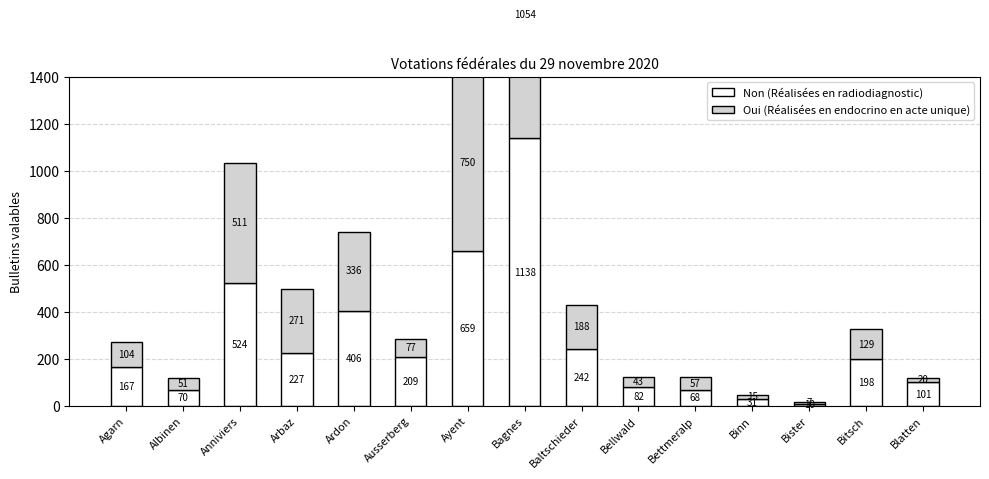

Rank the series by their average value, from lowest to highest.

Oui (Réalisées en endocrino en acte unique), Non (Réalisées en radiodiagnostic)